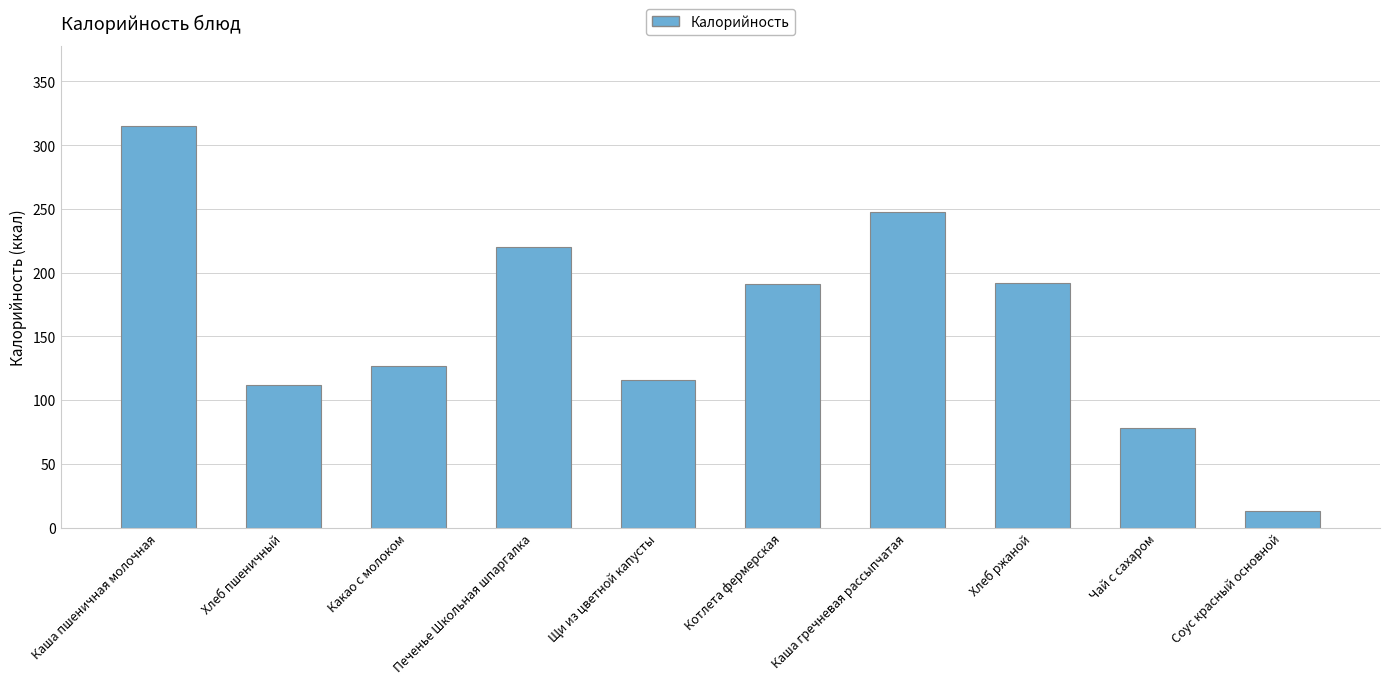

Approximately how many times larger is the value at Чай с сахаром compared to Соус красный основной?

5.9